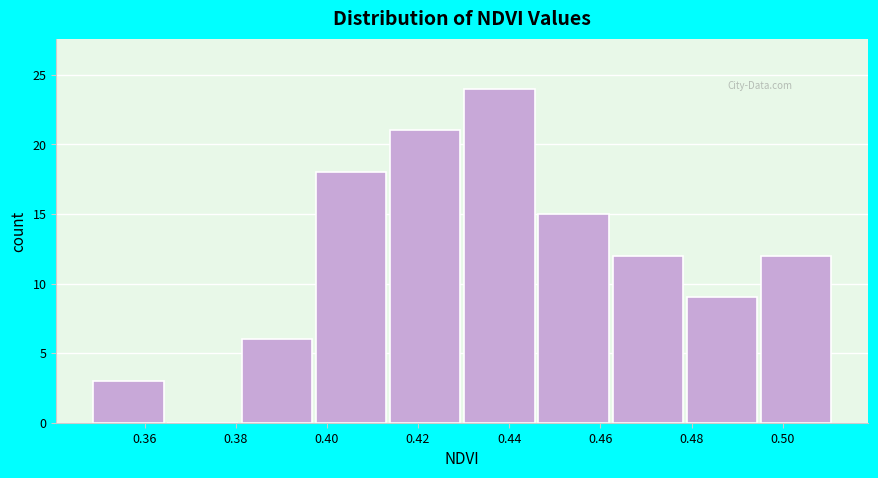

Reading left to right, list every bar in this chart as the range it spans on the x-axis followed by its height. Neither the bar edges nor the heights are printed on the chart, so give them approximately, as read against the axes.

0.348 to 0.366: 3
0.366 to 0.382: 0
0.382 to 0.398: 6
0.398 to 0.414: 18
0.414 to 0.430: 21
0.430 to 0.446: 24
0.446 to 0.462: 15
0.462 to 0.478: 12
0.478 to 0.496: 9
0.496 to 0.512: 12